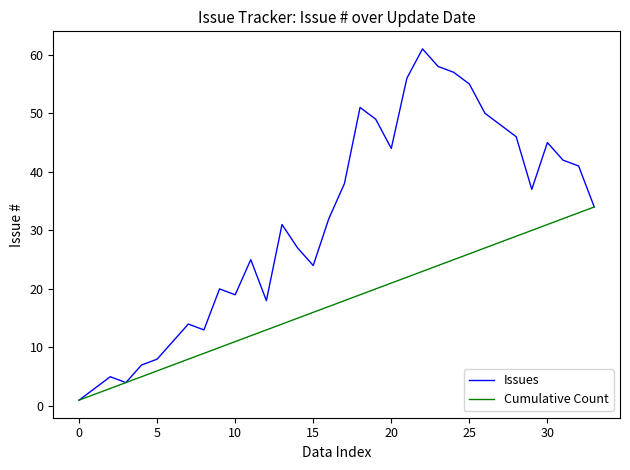

What are all the series names shown in the legend?

Issues, Cumulative Count